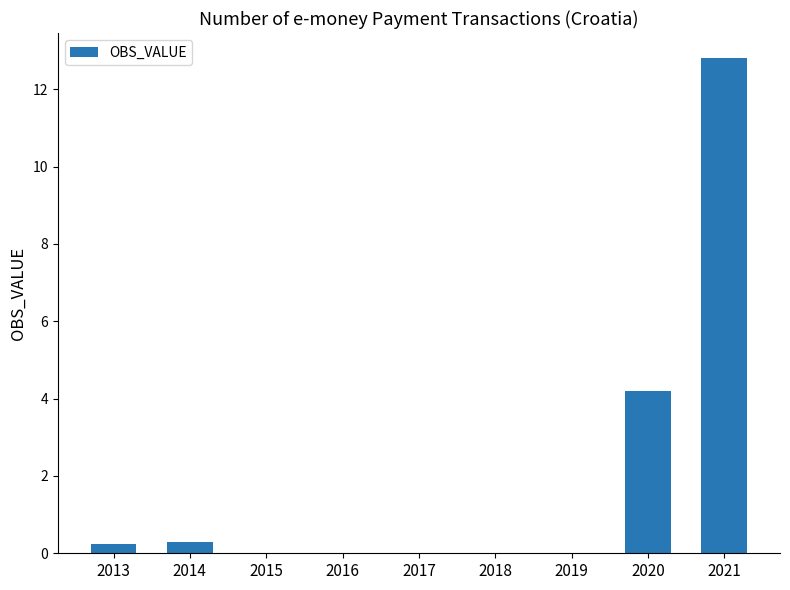

Reading left to right, list all the values displayed in this chart.

2013=0.2	2014=0.3	2015=0.0	2016=0.0	2017=0.0	2018=0.0	2019=0.0	2020=4.2	2021=12.8